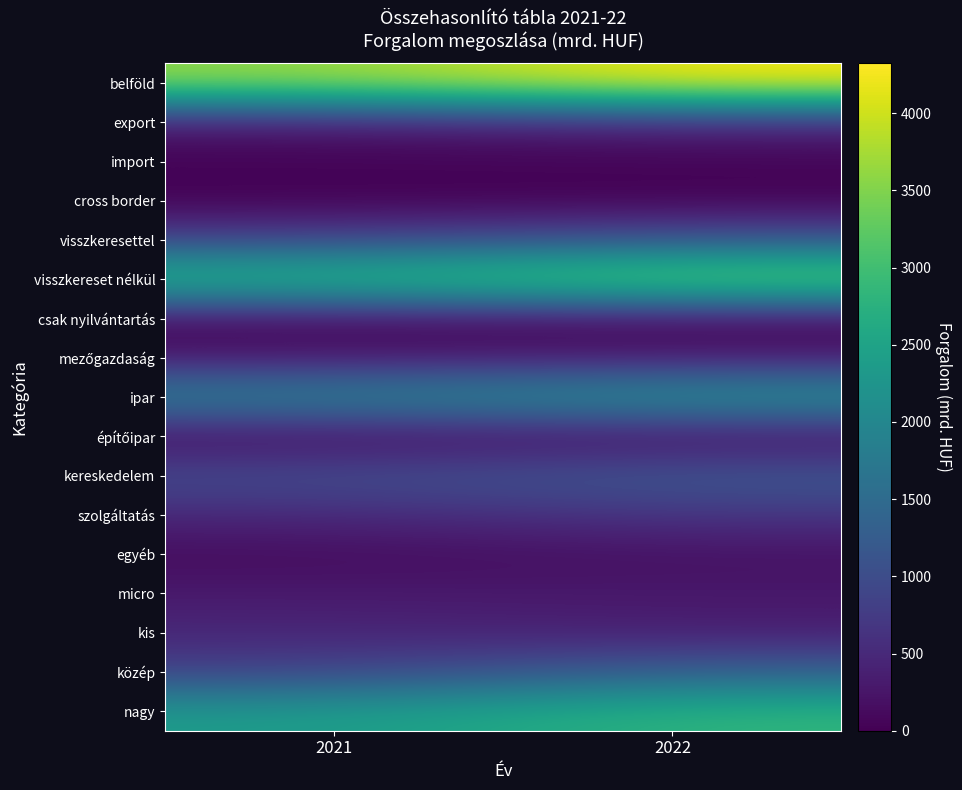

How many series are shown in this chart?

17